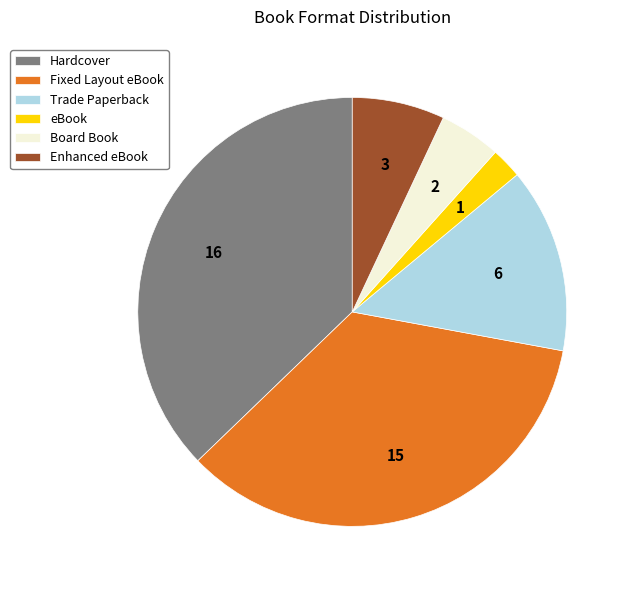

Which slice is the largest?

Hardcover